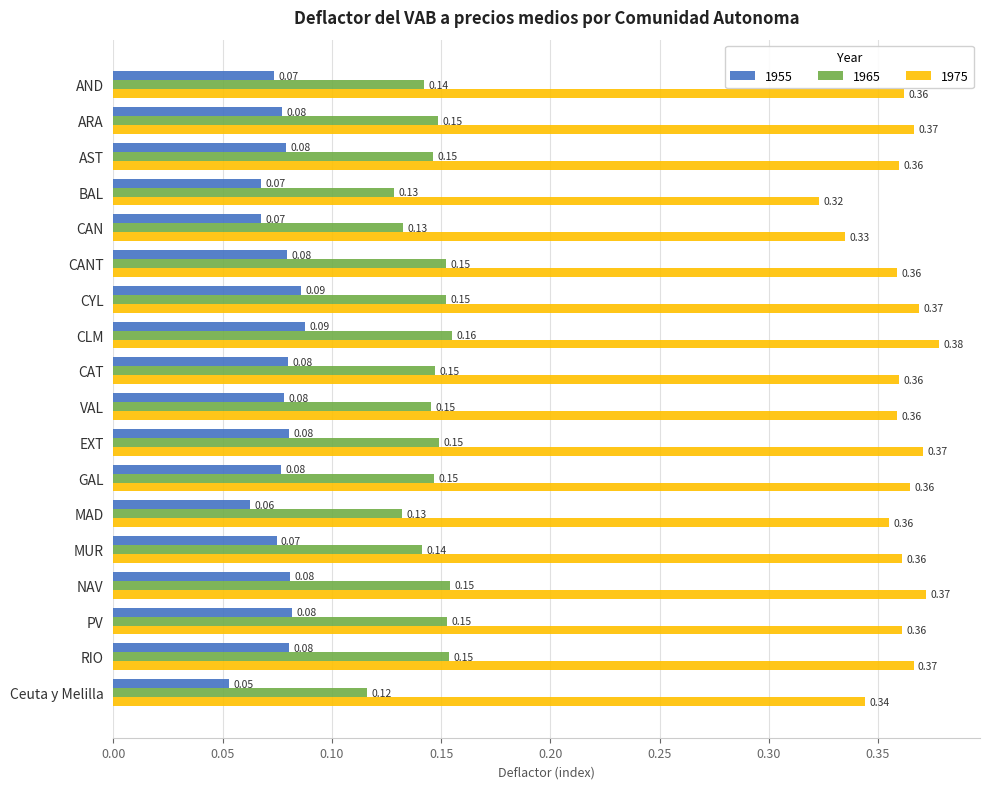

List the series in order of their peak value, highest first.

1975, 1965, 1955